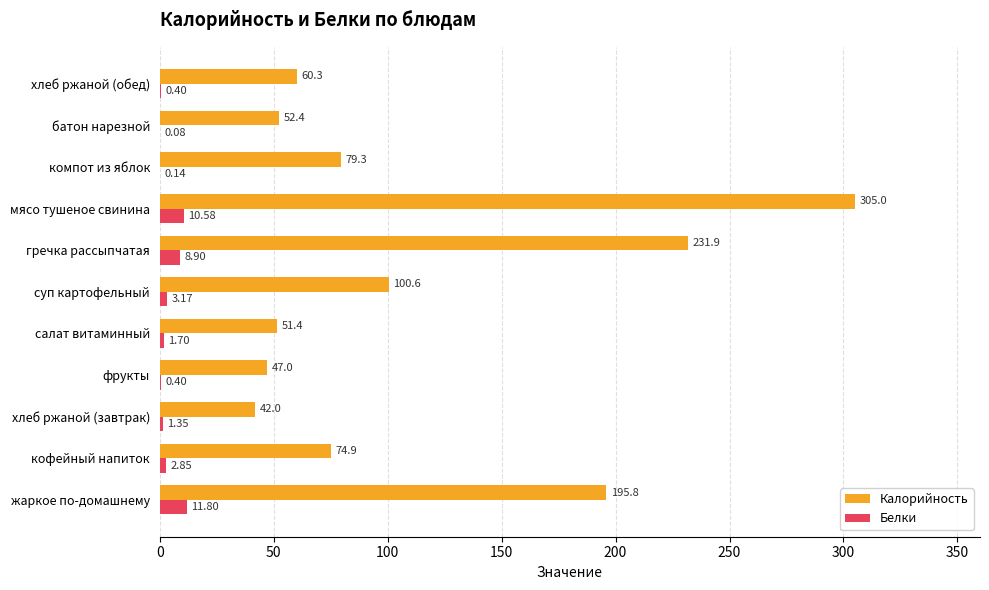

What is the average value of the Калорийность series?

112.8